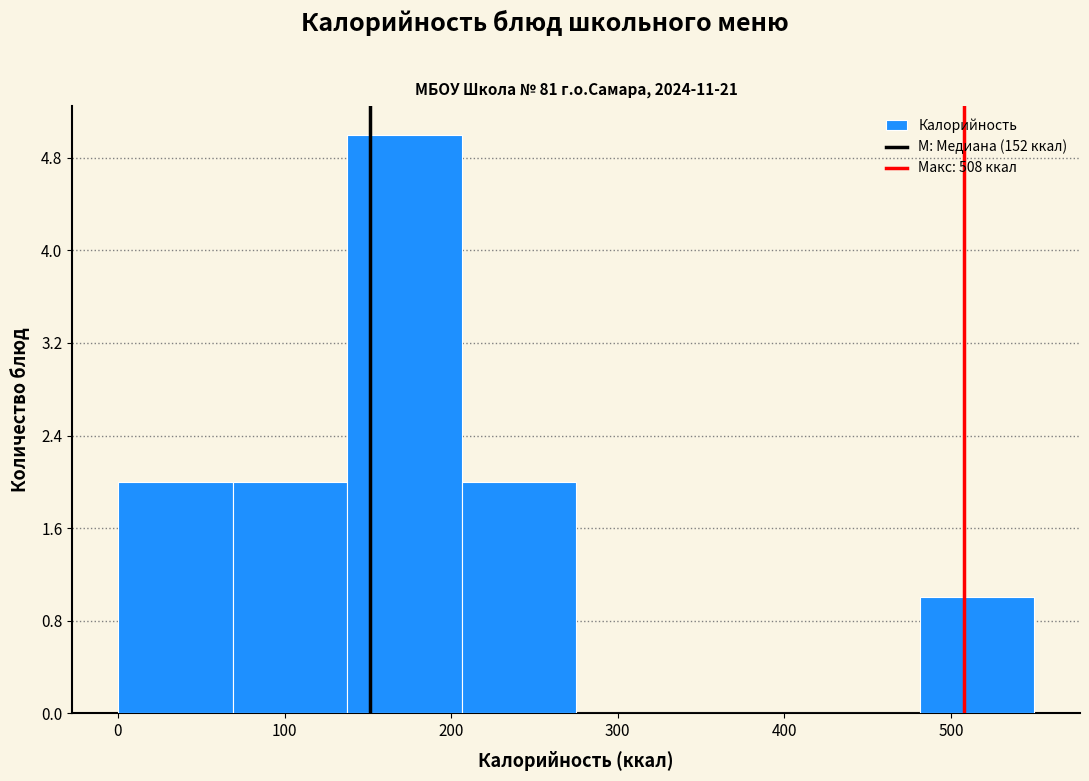

Reading left to right, list every bar in this chart as the range it spans on the x-axis followed by its height. Neither the bar edges nor the heights are printed on the chart, so give them approximately, as read against the axes.

0 to 70: 2
70 to 140: 2
140 to 210: 5
210 to 280: 2
280 to 340: 0
340 to 410: 0
410 to 480: 0
480 to 550: 1